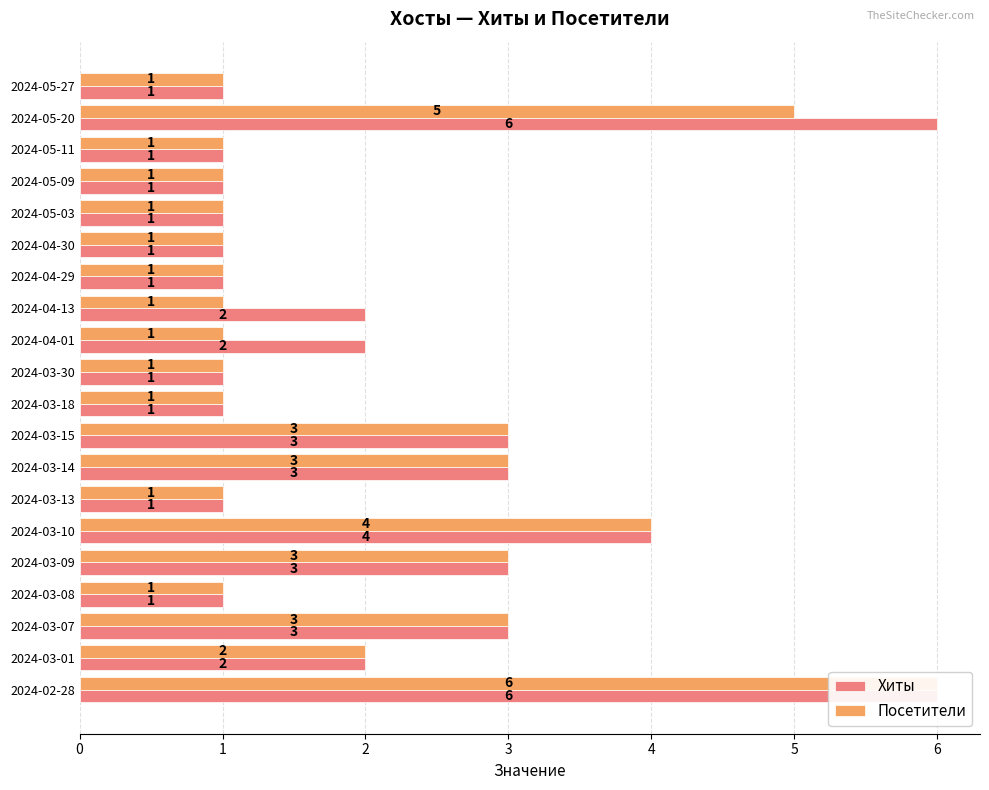

What is the difference between the Хиты values at 0 and 18?

1